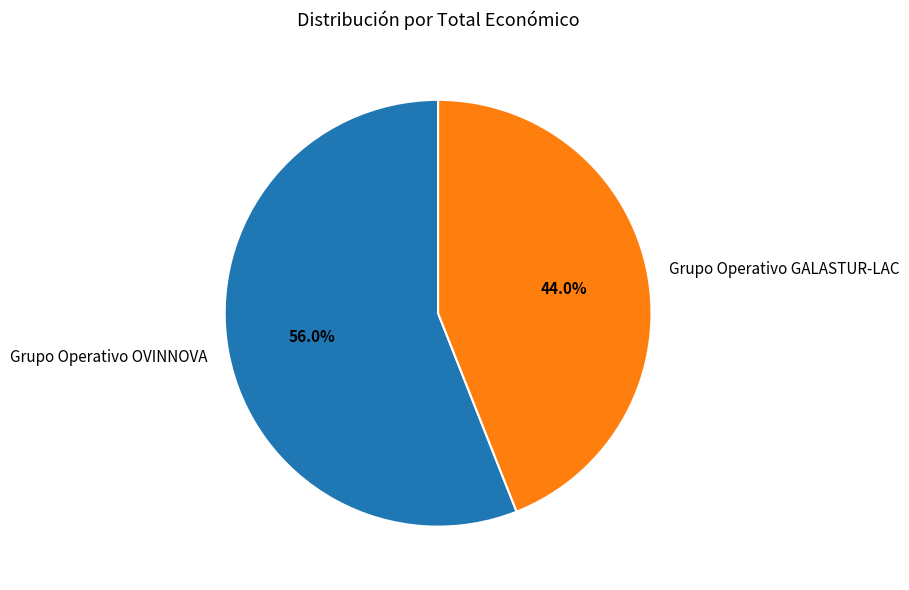

True or false: Grupo Operativo GALASTUR-LAC accounts for 35% of the total.

False